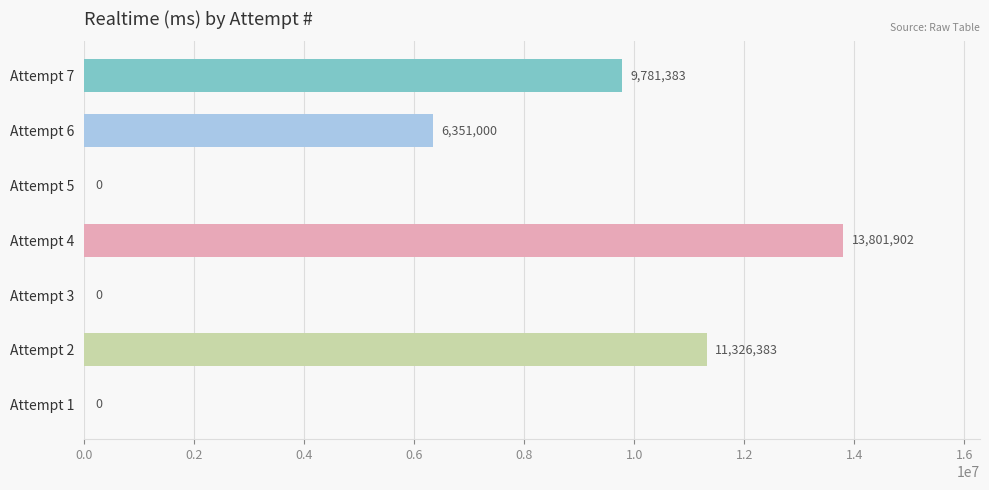

The value at Attempt 2 is 11326383. True or false?

True